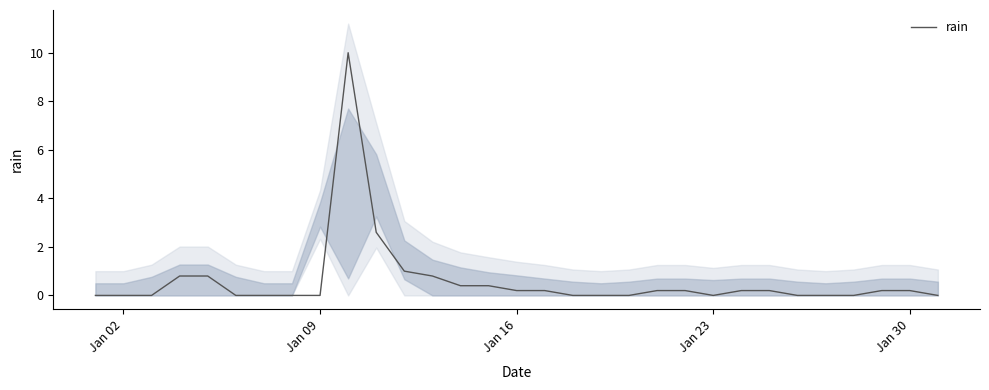

What is the greatest value displayed?

10.0